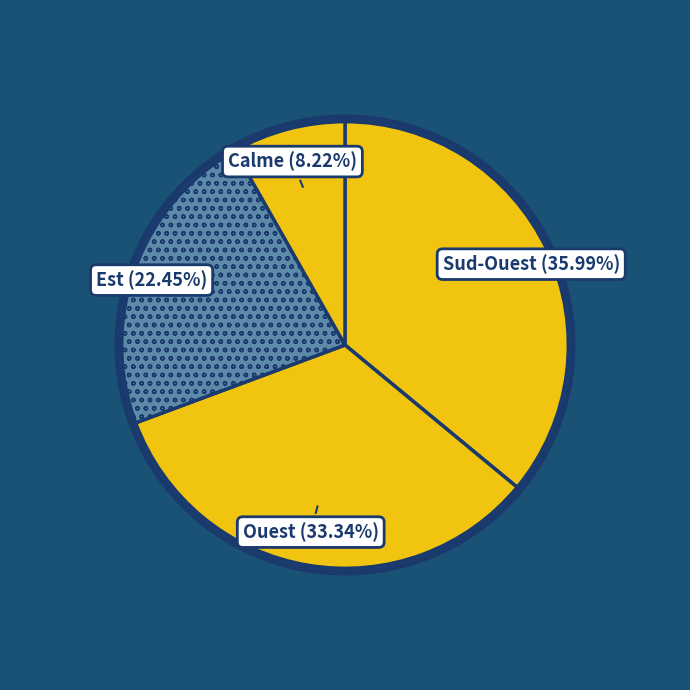

How many slices are in this pie chart?

4